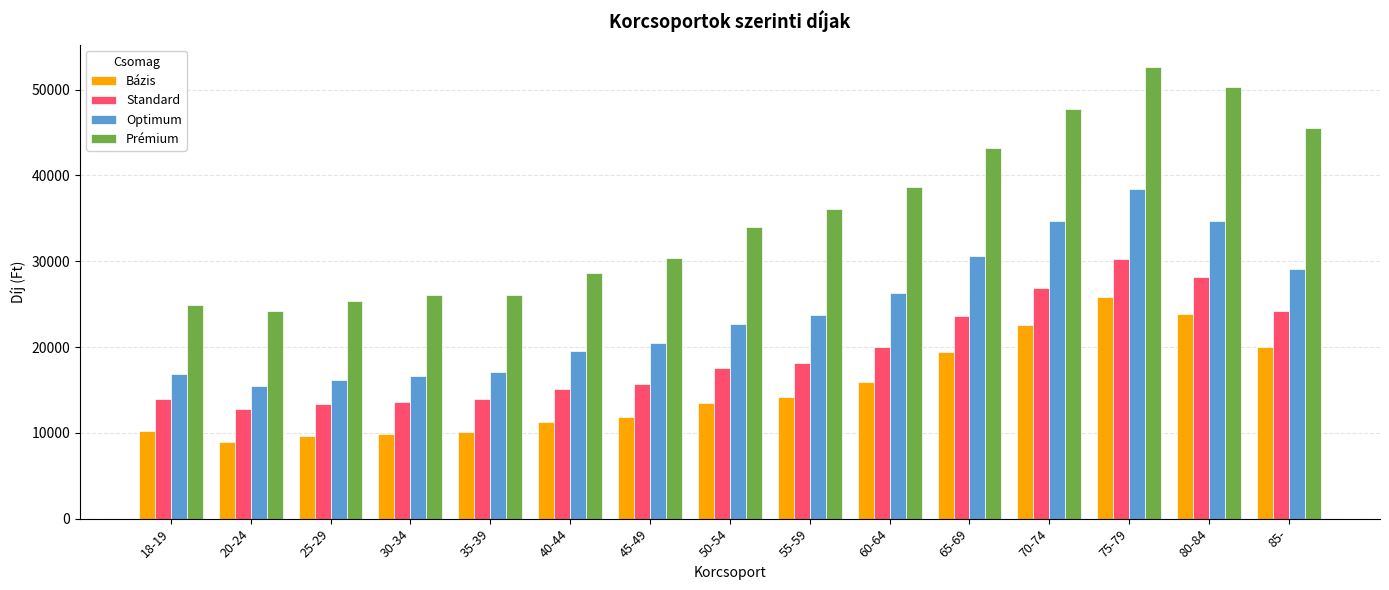

What are all the series names shown in the legend?

Bázis, Standard, Optimum, Prémium